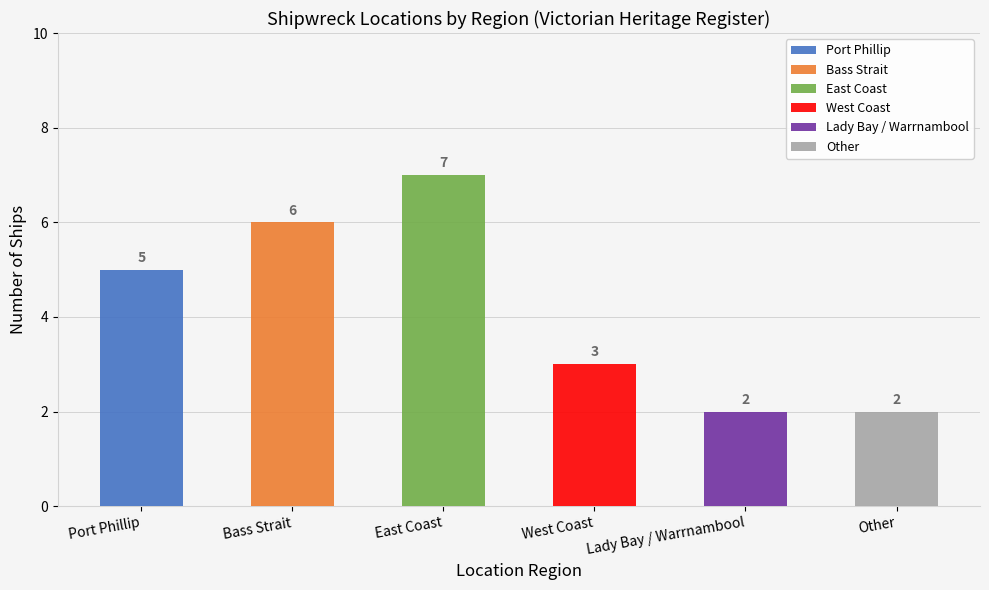

Count the values in the range 2 to 6.

5